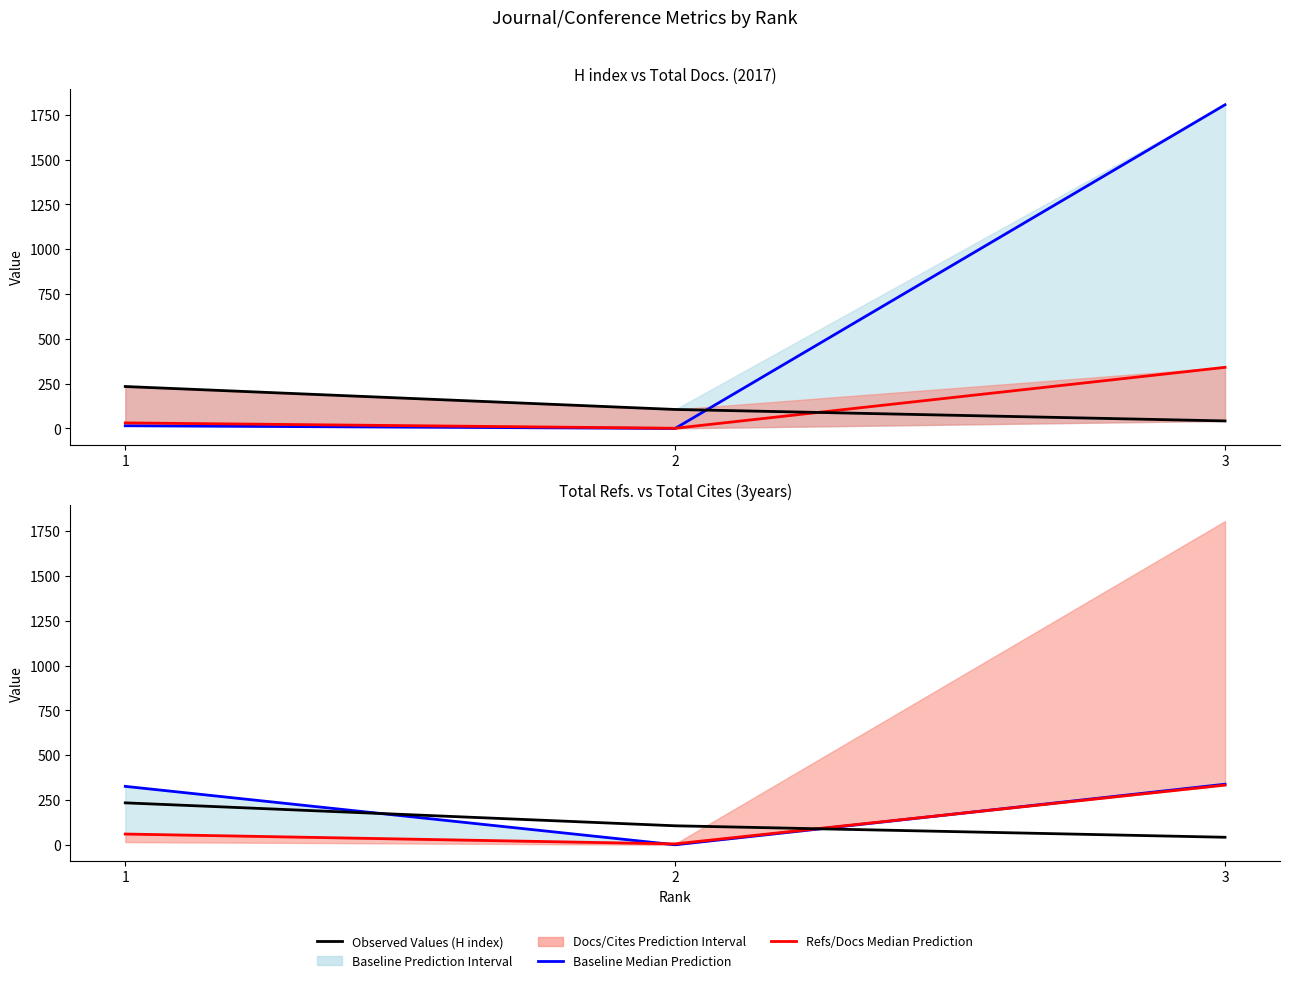

What is the difference between the Total Docs. (3years) Median values at 2 and 1?

15